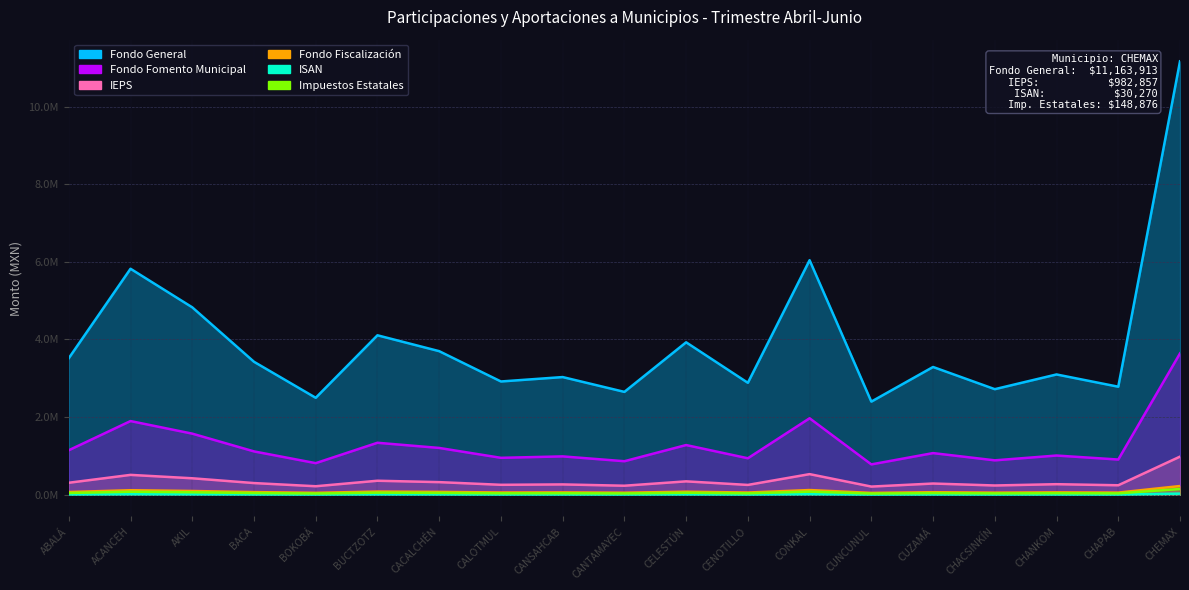

Reading left to right, what are all the values shown in this chart?

Fondo General: ABALÁ=3518072	ACANCEH=5821578	AKIL=4828004	BACA=3425690	BOKOBÁ=2497818	BUCTZOTZ=4107741	CACALCHÉN=3698964	CALOTMUL=2918455	CANSAHCAB=3031872	CANTAMAYEC=2650225	CELESTÚN=3927261	CENOTILLO=2883760	CONKAL=6041831	CUNCUNUL=2399587	CUZAMÁ=3291733	CHACSINKÍN=2719978	CHANKOM=3099084	CHAPAB=2783507	CHEMAX=11163913
Fondo Fomento Municipal: ABALÁ=1147348	ACANCEH=1898591	AKIL=1574557	BACA=1117220	BOKOBÁ=814613	BUCTZOTZ=1339657	CACALCHÉN=1206343	CALOTMUL=951796	CANSAHCAB=988785	CANTAMAYEC=864317	CELESTÚN=1280798	CENOTILLO=940481	CONKAL=1970423	CUNCUNUL=782576	CUZAMÁ=1073532	CHACSINKÍN=887067	CHANKOM=1010704	CHAPAB=907785	CHEMAX=3640886
IEPS: ABALÁ=309726	ACANCEH=512525	AKIL=425052	BACA=301594	BOKOBÁ=219904	BUCTZOTZ=361639	CACALCHÉN=325653	CALOTMUL=256936	CANSAHCAB=266921	CANTAMAYEC=233323	CELESTÚN=345750	CENOTILLO=253883	CONKAL=531916	CUNCUNUL=211256	CUZAMÁ=289801	CHACSINKÍN=239464	CHANKOM=272839	CHAPAB=245057	CHEMAX=982857
Fondo Fiscalización: ABALÁ=70963	ACANCEH=117426	AKIL=97385	BACA=69099	BOKOBÁ=50384	BUCTZOTZ=82856	CACALCHÉN=74611	CALOTMUL=58868	CANSAHCAB=61155	CANTAMAYEC=53457	CELESTÚN=79215	CENOTILLO=58168	CONKAL=121869	CUNCUNUL=48402	CUZAMÁ=66397	CHACSINKÍN=54864	CHANKOM=62511	CHAPAB=56146	CHEMAX=225184
ISAN: ABALÁ=9540	ACANCEH=15783	AKIL=13089	BACA=9288	BOKOBÁ=6771	BUCTZOTZ=11139	CACALCHÉN=10029	CALOTMUL=7914	CANSAHCAB=8220	CANTAMAYEC=7185	CELESTÚN=10647	CENOTILLO=7818	CONKAL=16383	CUNCUNUL=6507	CUZAMÁ=8925	CHACSINKÍN=7374	CHANKOM=8403	CHAPAB=7548	CHEMAX=30270
Impuestos Estatales: ABALÁ=46915	ACANCEH=77633	AKIL=64383	BACA=45683	BOKOBÁ=33309	BUCTZOTZ=54779	CACALCHÉN=49327	CALOTMUL=38919	CANSAHCAB=40432	CANTAMAYEC=35341	CELESTÚN=52372	CENOTILLO=38456	CONKAL=80570	CUNCUNUL=32000	CUZAMÁ=43896	CHACSINKÍN=36272	CHANKOM=41328	CHAPAB=37119	CHEMAX=148876